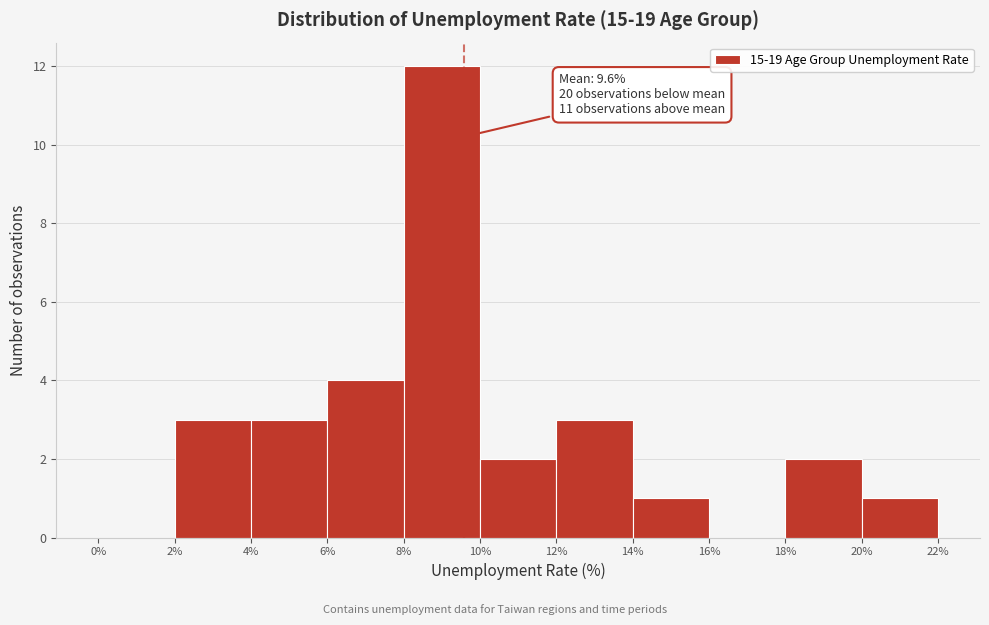

Over which range of the x-axis is the bar tallest?

8% to 10%